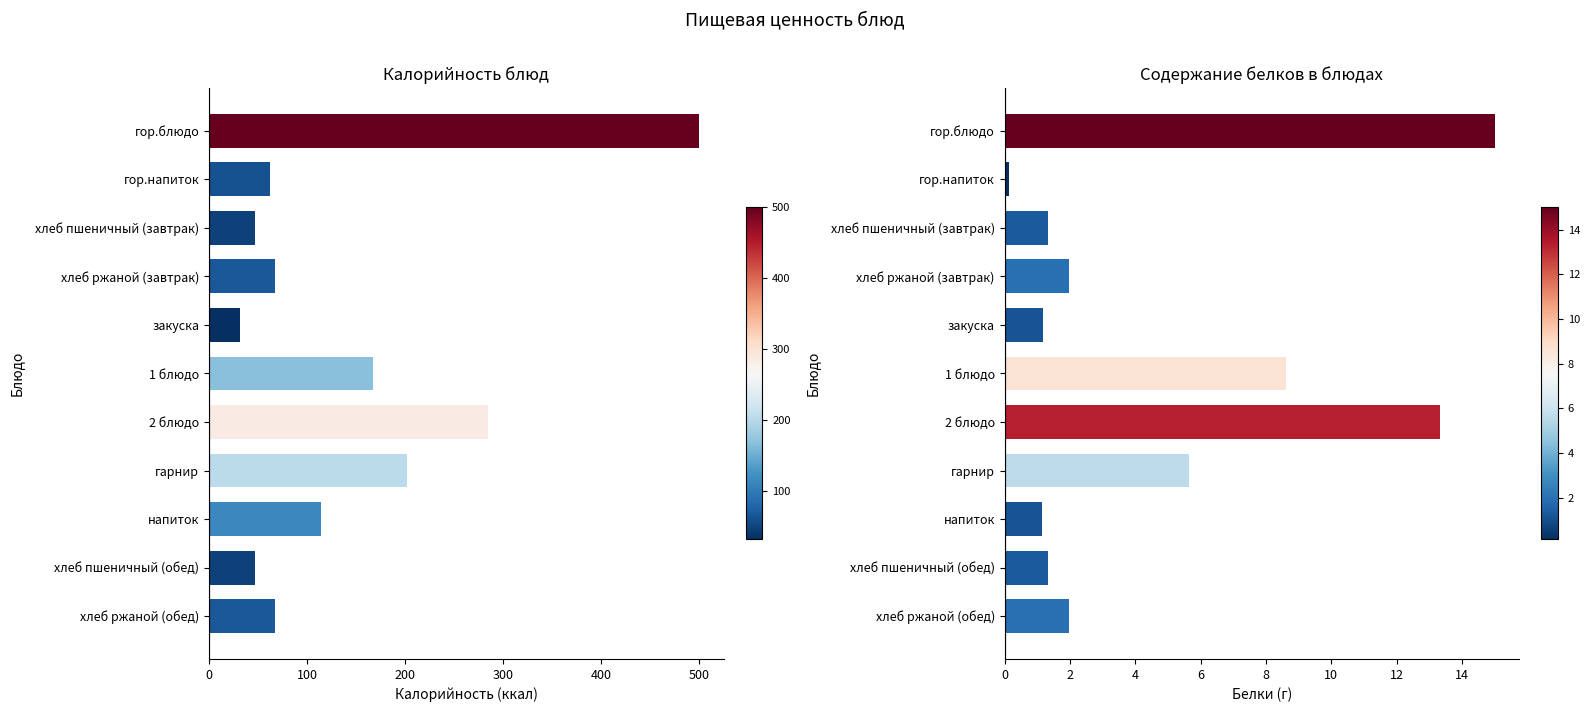

What is the average value of the Белки series?

4.7